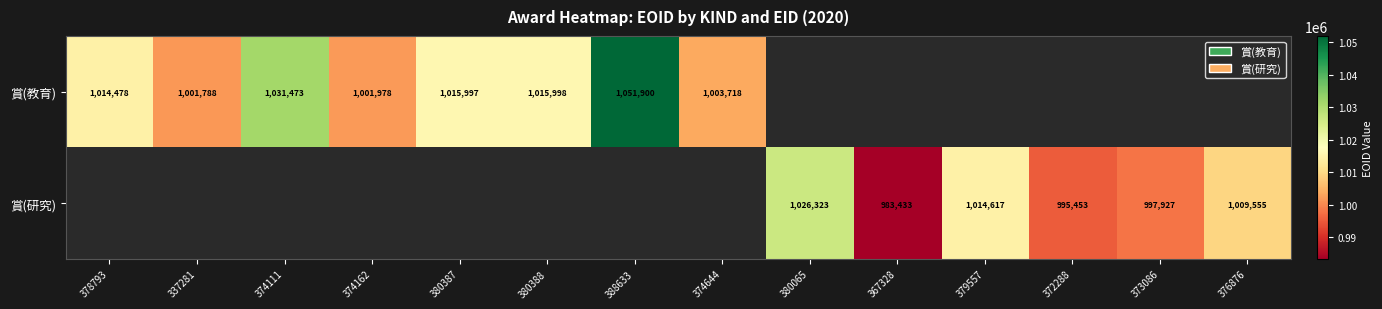

Is the value of 賞(教育) at 374162 greater than the value of 賞(研究) at 373086?

Yes